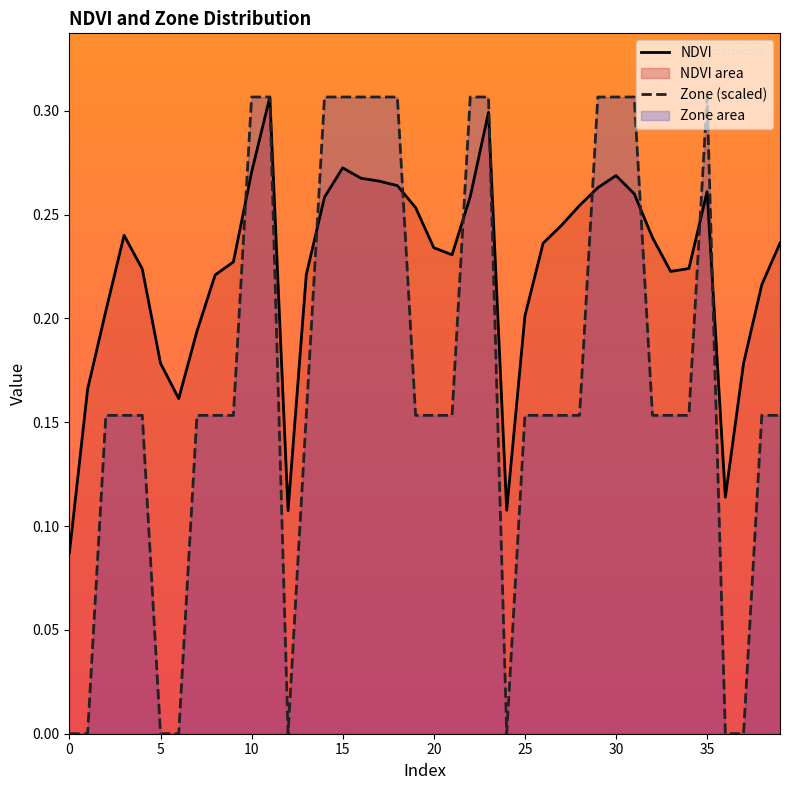

Between which two adjacent categories do Zone (scaled) and NDVI first intersect?

9 and 10